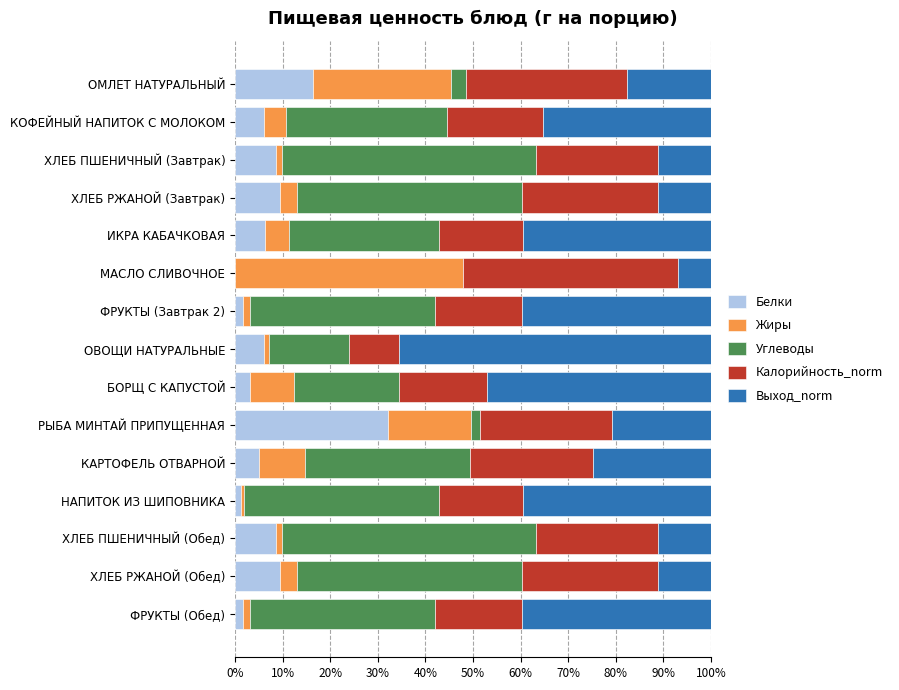

Which category has the highest value in the Белки series?

РЫБА МИНТАЙ ПРИПУЩЕННАЯ